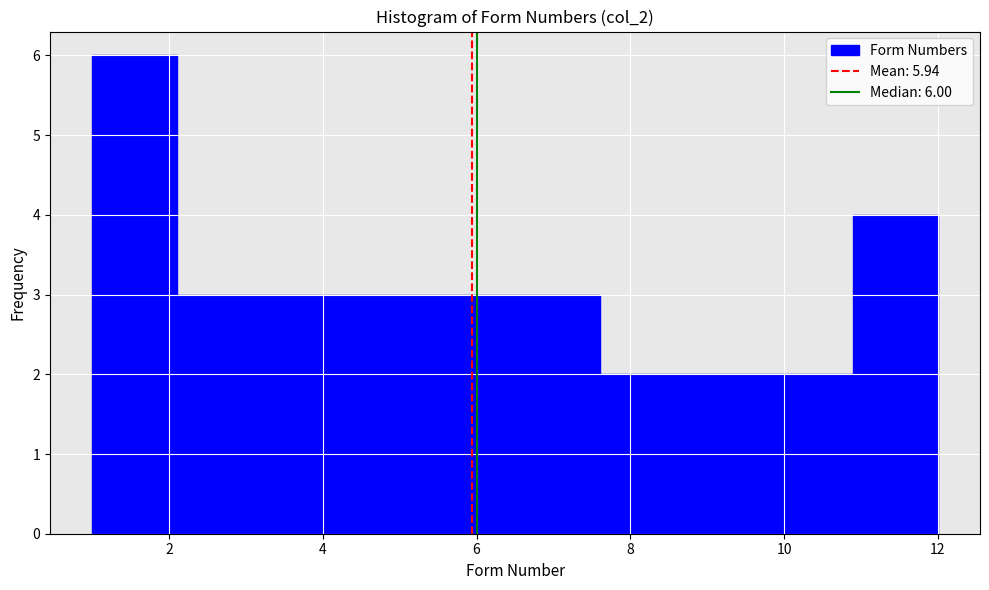

Over which range of the x-axis is the bar tallest?

1.0 to 2.1